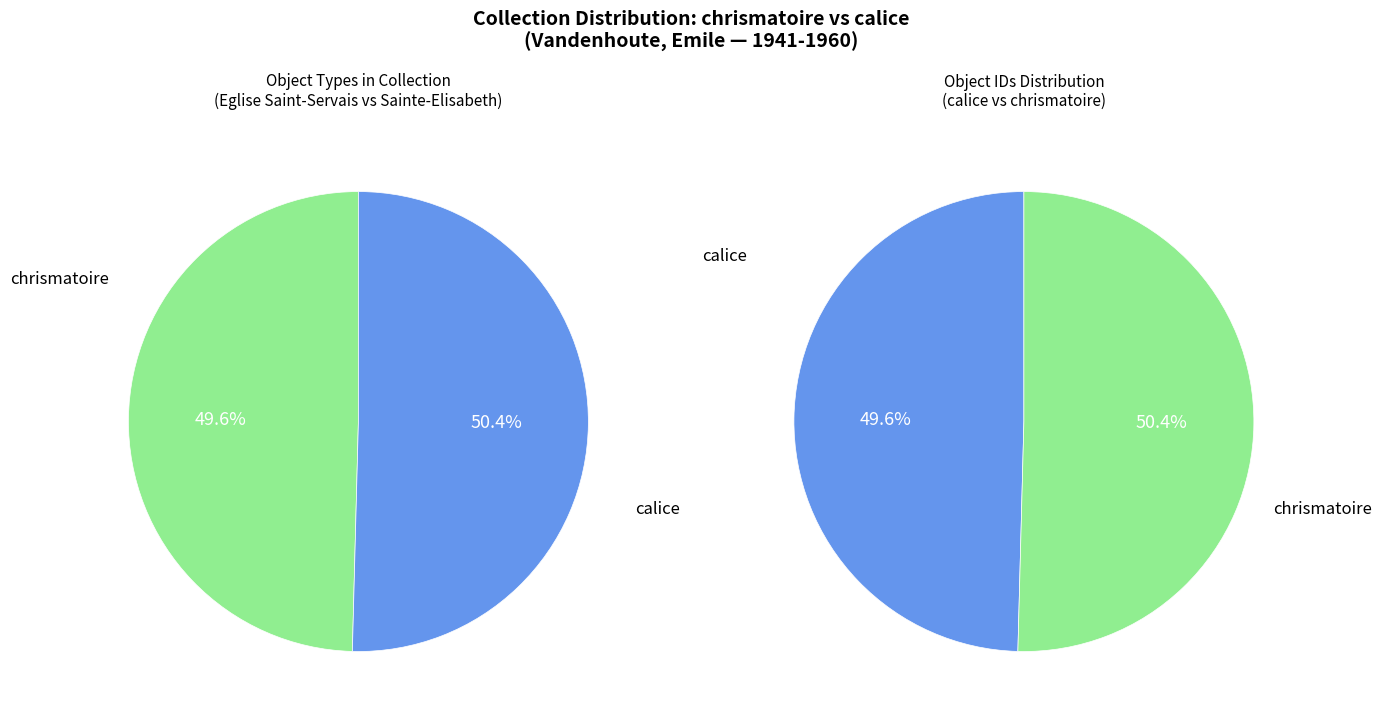

Rank the categories by value from highest to lowest.

calice, chrismatoire